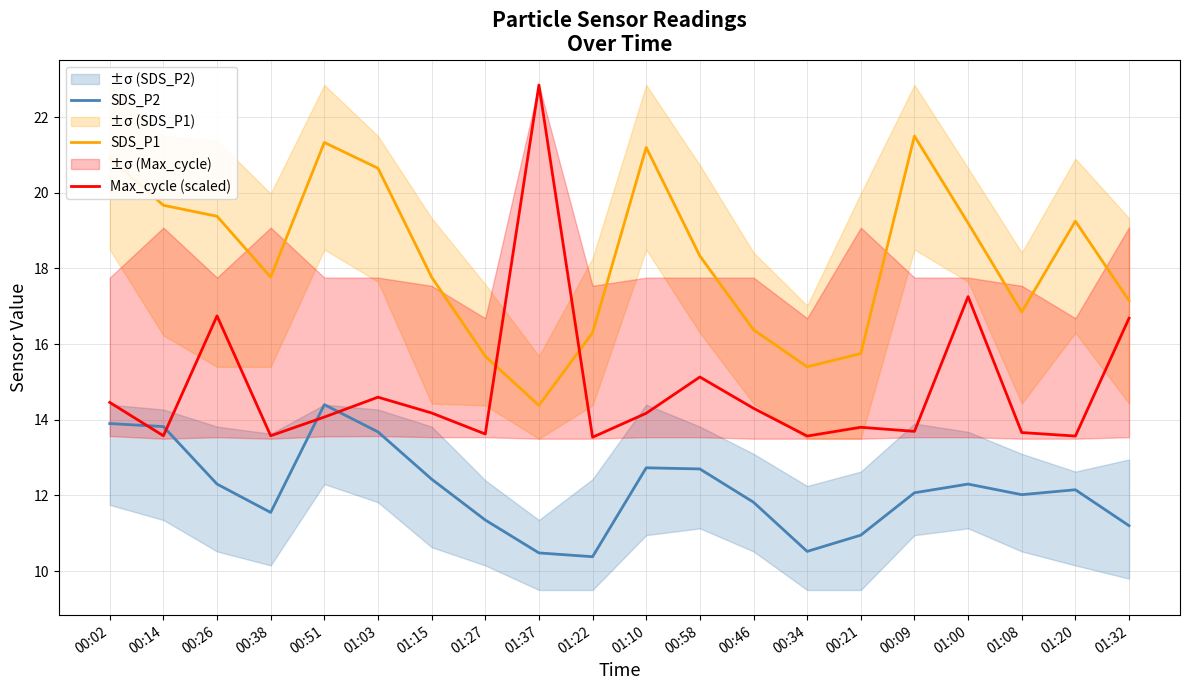

True or false: SDS_P2 has more than 1 points higher than both neighbors.

True